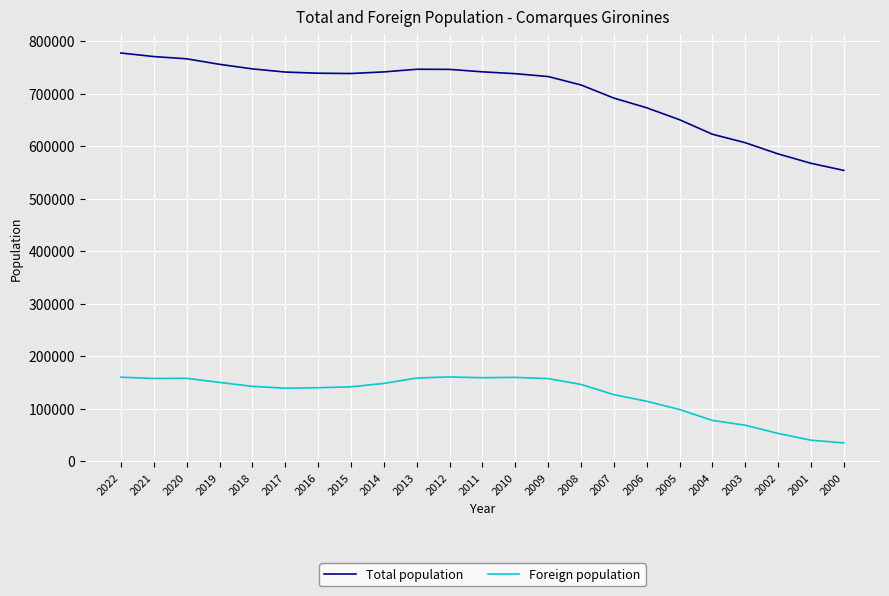

Rank the series at 2002 from lowest to highest value.

Foreign population, Total population